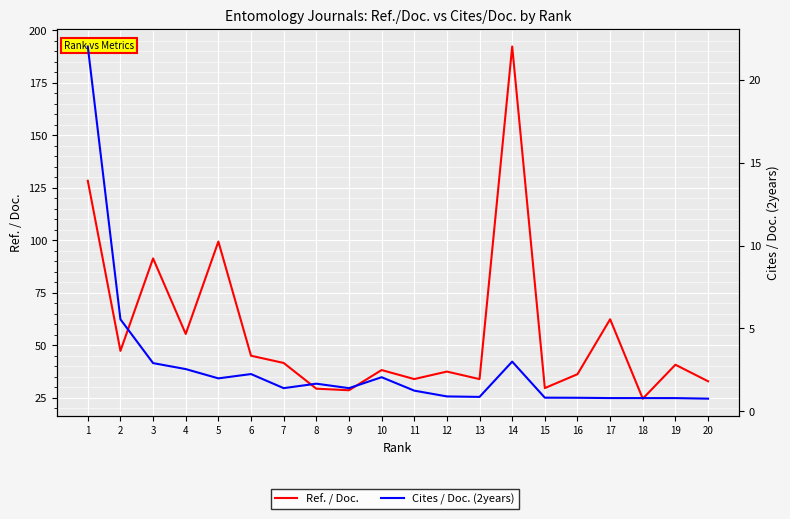

At which label is Ref. / Doc. closest to 108?

5